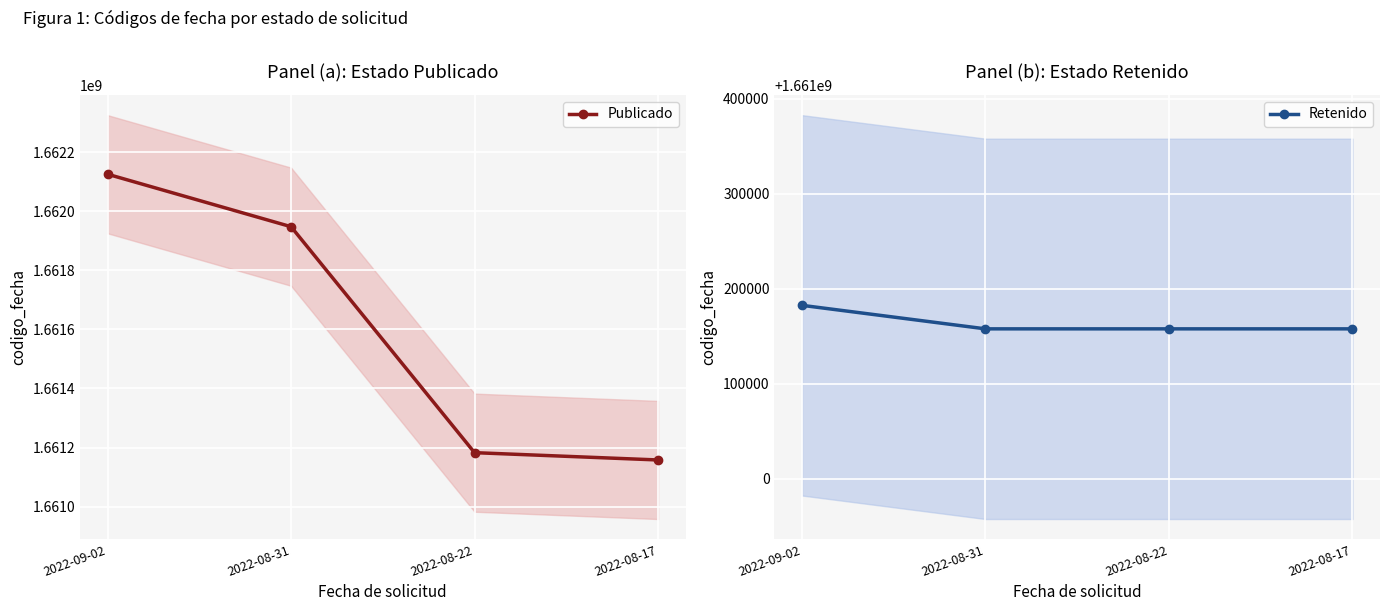

What is the label of the 1st point from the right?

2022-08-17